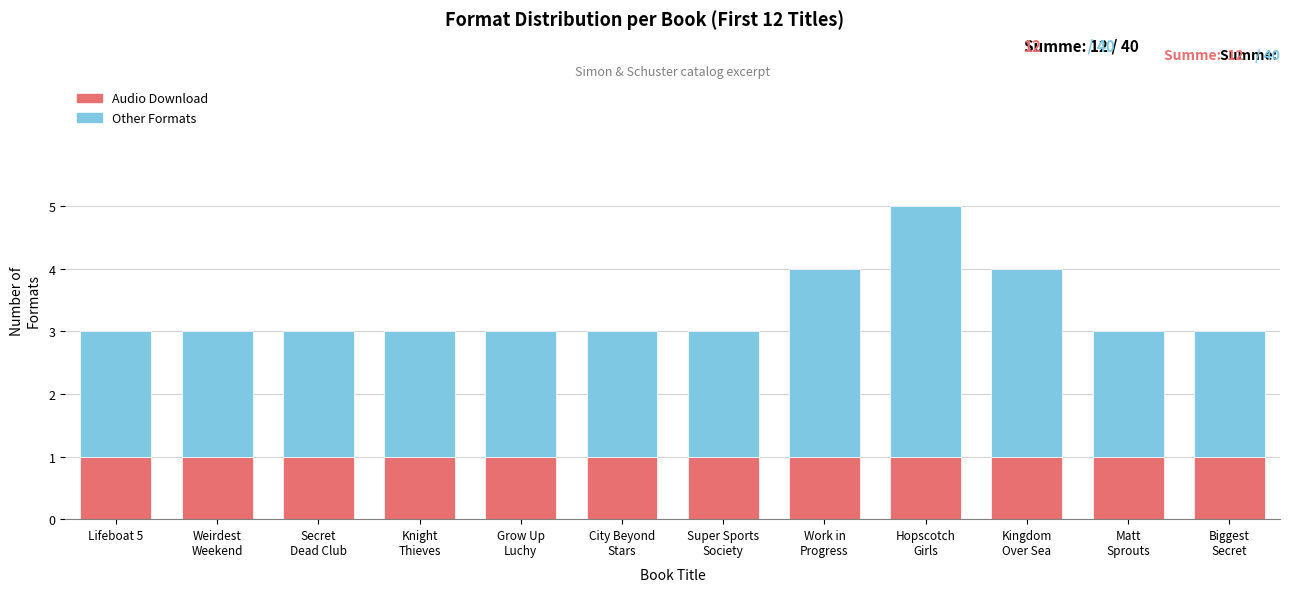

True or false: Audio Download has a value of 2 at Matt
Sprouts.

False